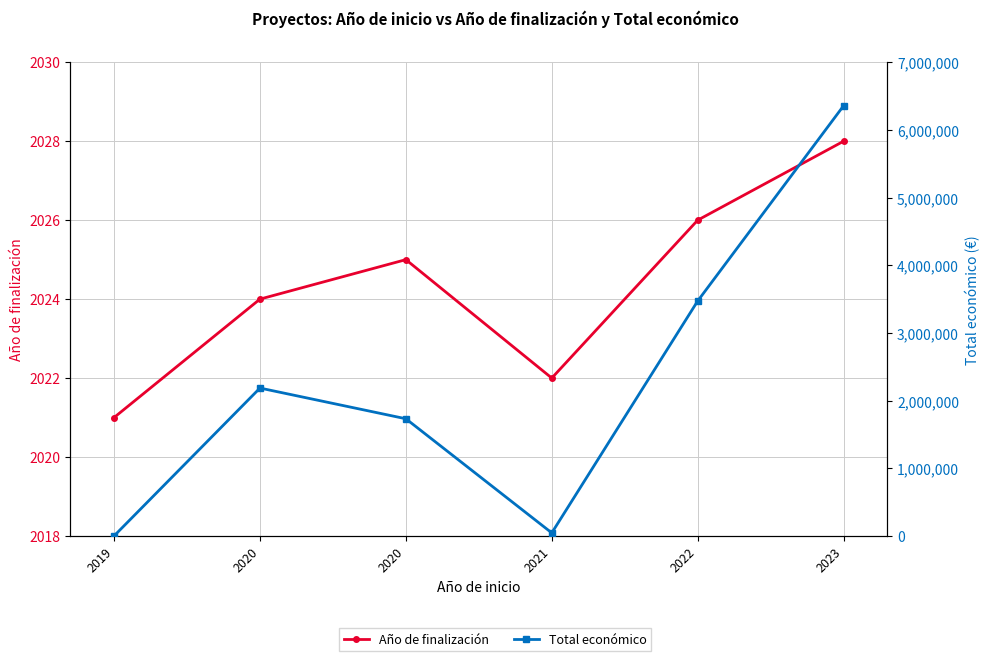

In Año de finalización, how many points are higher than both neighbors (excluding endpoints)?

1